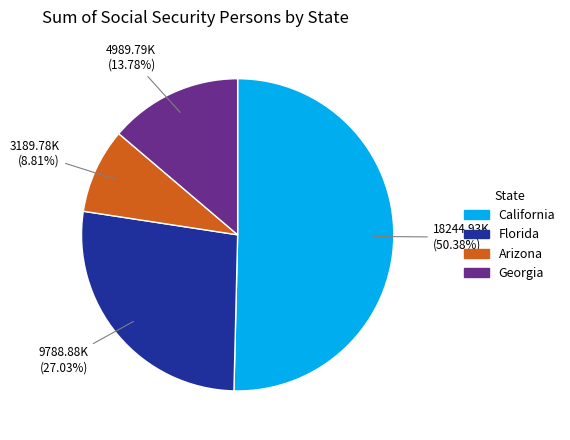

Is there a majority slice in this chart?

Yes